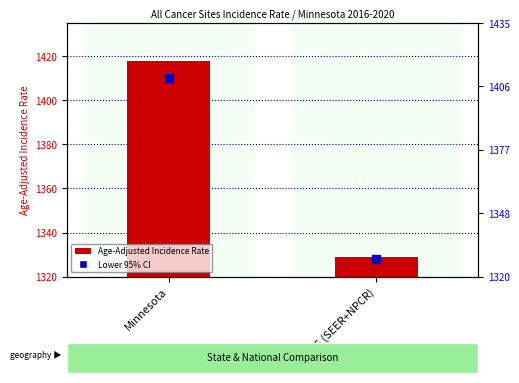

Which series has the widest spread of Y values?

Age-Adjusted Incidence Rate